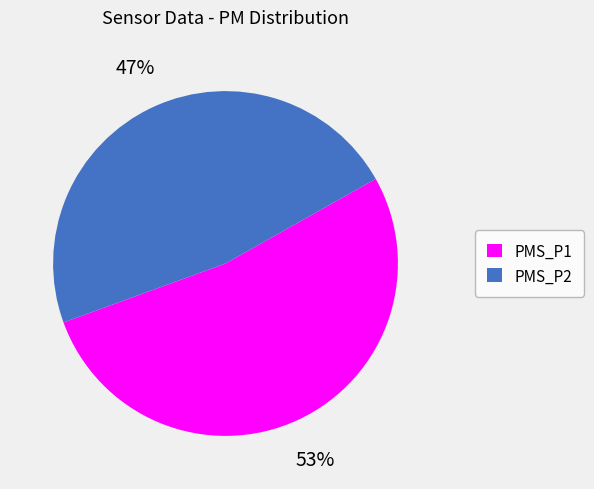

What is the ratio of the value at PMS_P2 to the value at PMS_P1?

0.9